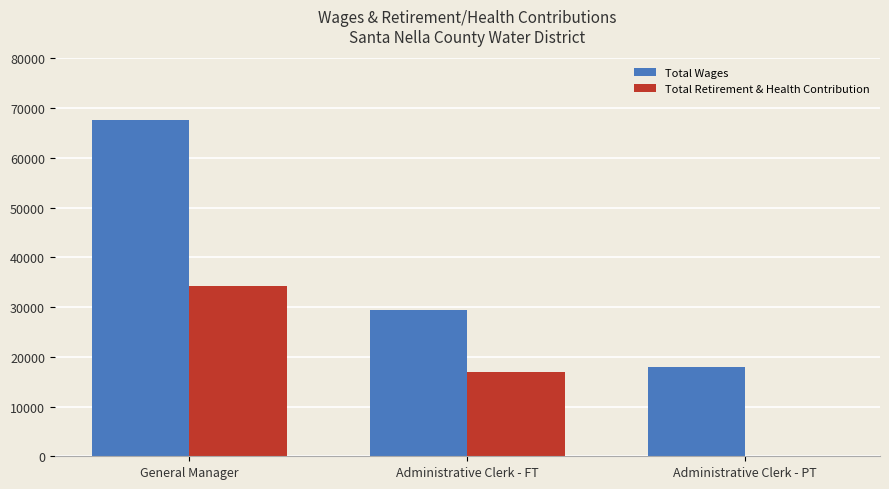

What is the sum of all Total Retirement & Health Contribution values?

51292